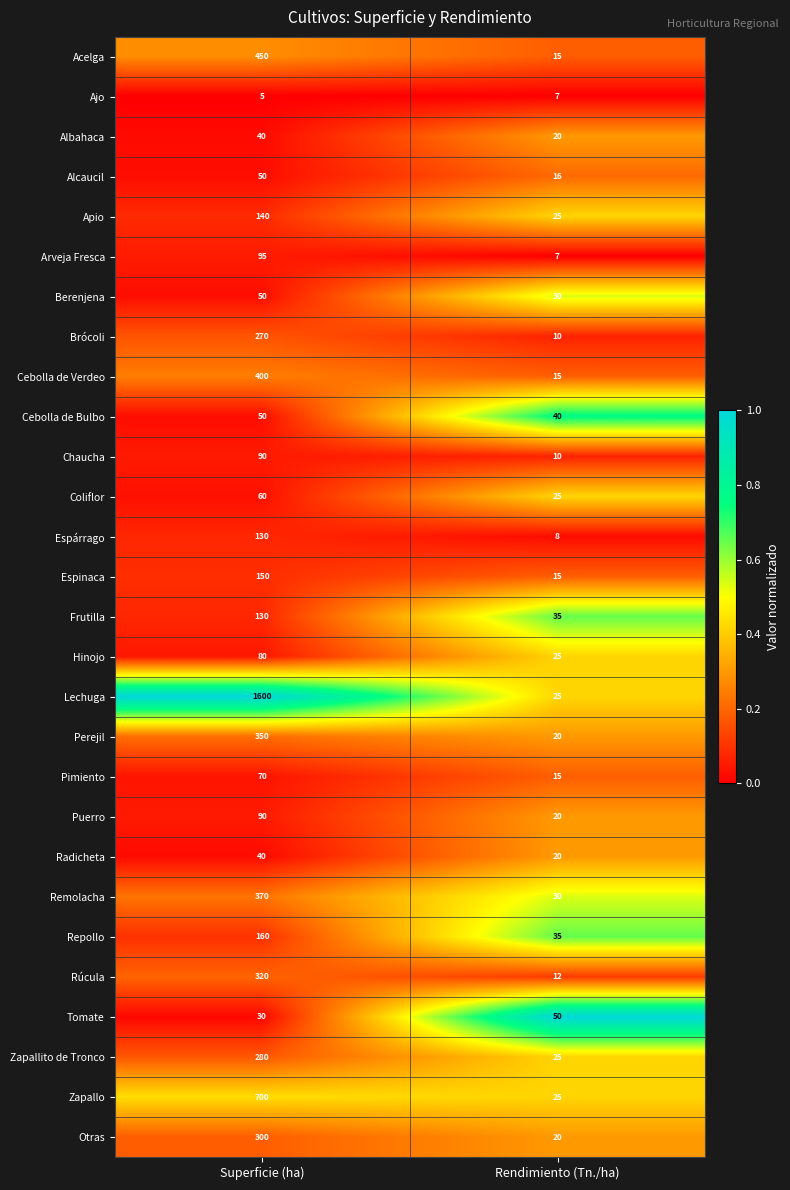

Read the Chaucha value at Rendimiento (Tn./ha), to the nearest 5.

10